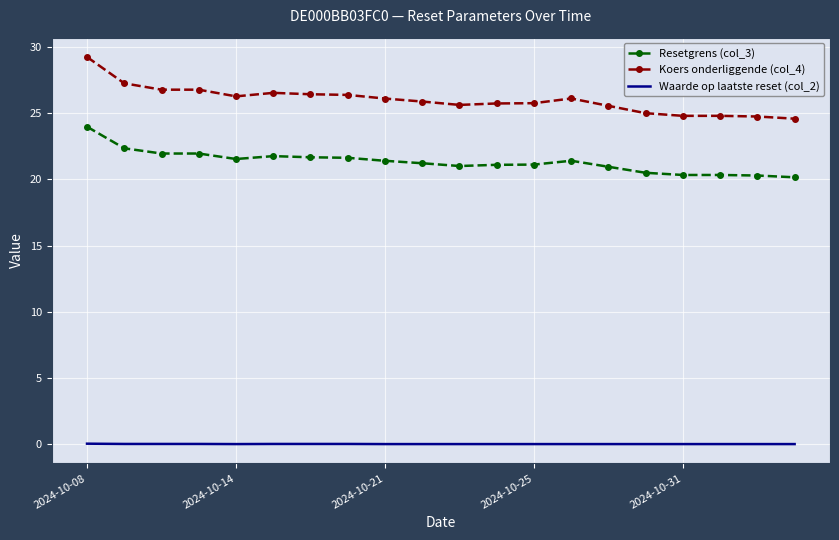

True or false: Waarde op laatste reset (col_2) and Koers onderliggende (col_4) cross at least once.

False